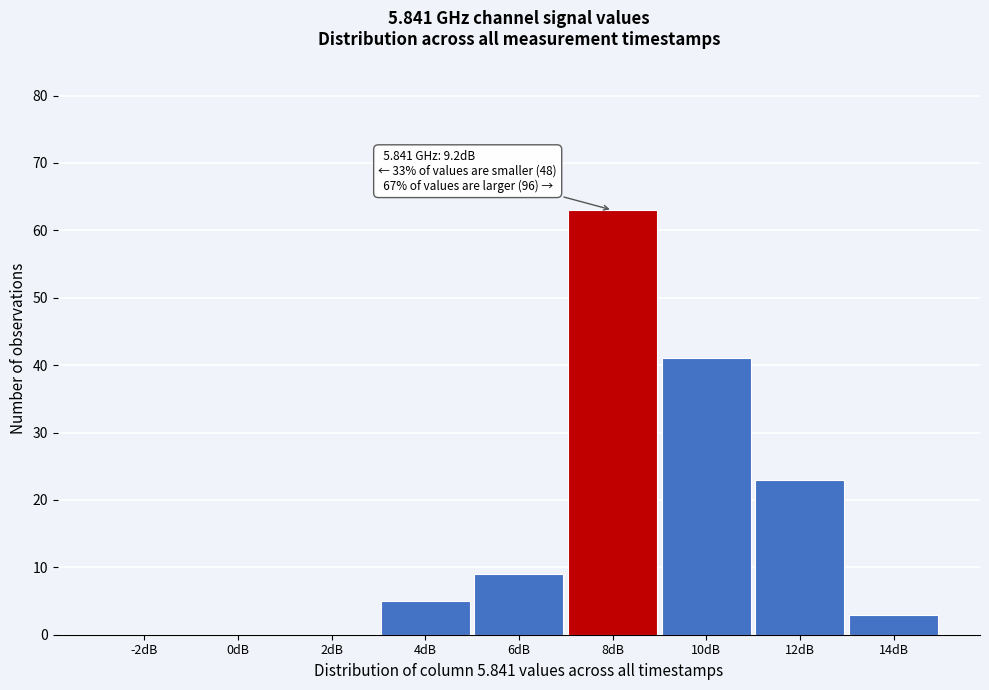

Reading left to right, what are all the values shown in this chart?

-2dB=0	0dB=0	2dB=0	4dB=5	6dB=9	8dB=63	10dB=41	12dB=23	14dB=3